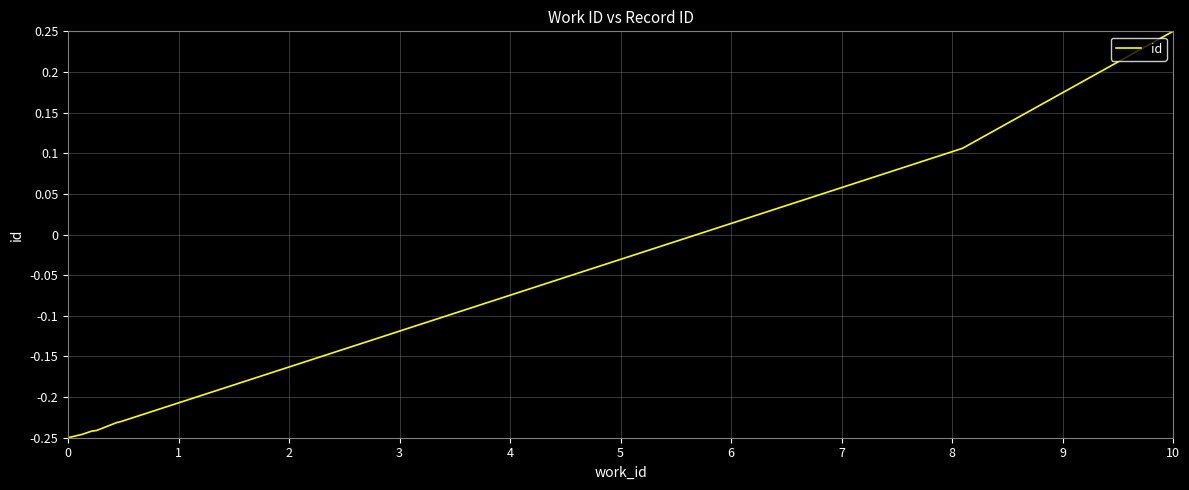

The value at 4 is -0.1. True or false?

False